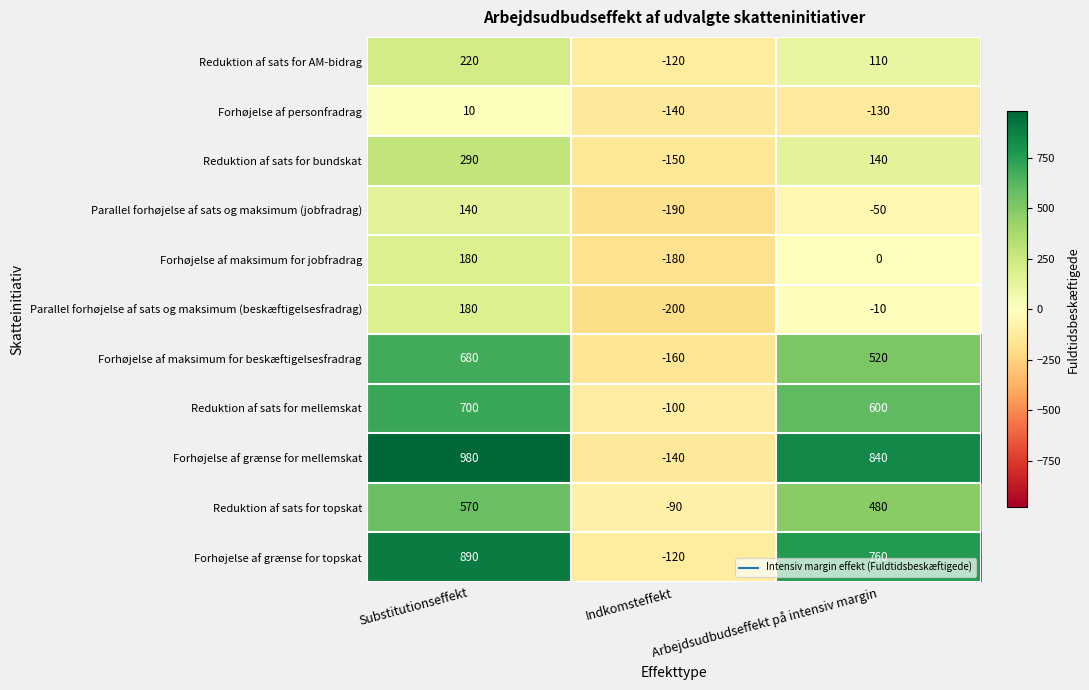

What is the difference between the highest and lowest values at Substitutionseffekt?

970